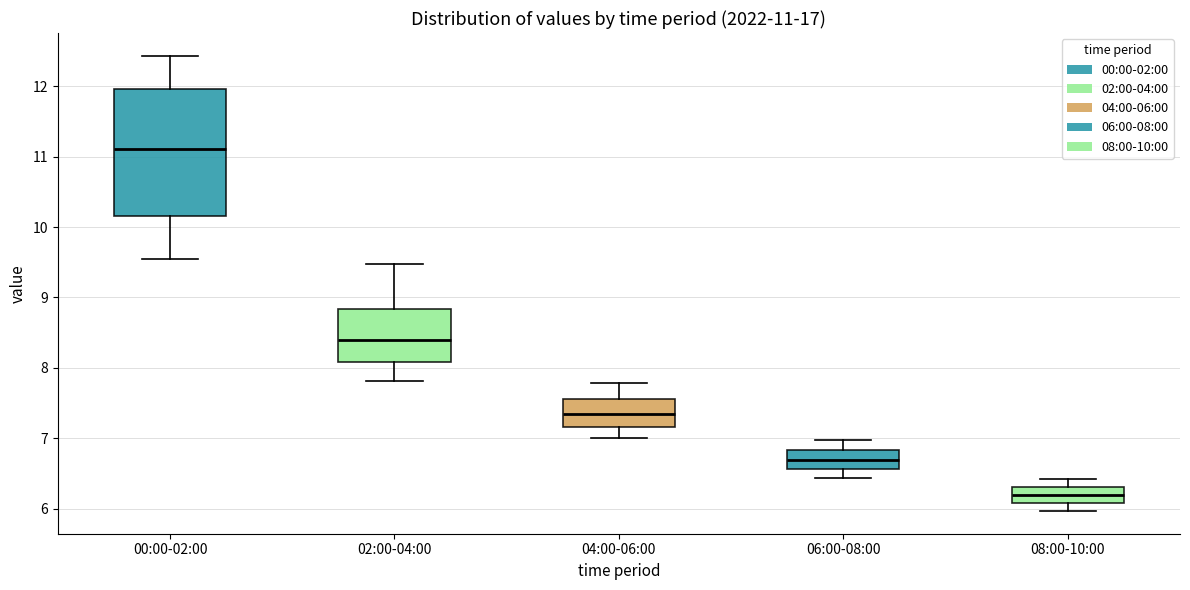

Which box has the lowest median line?

08:00-10:00